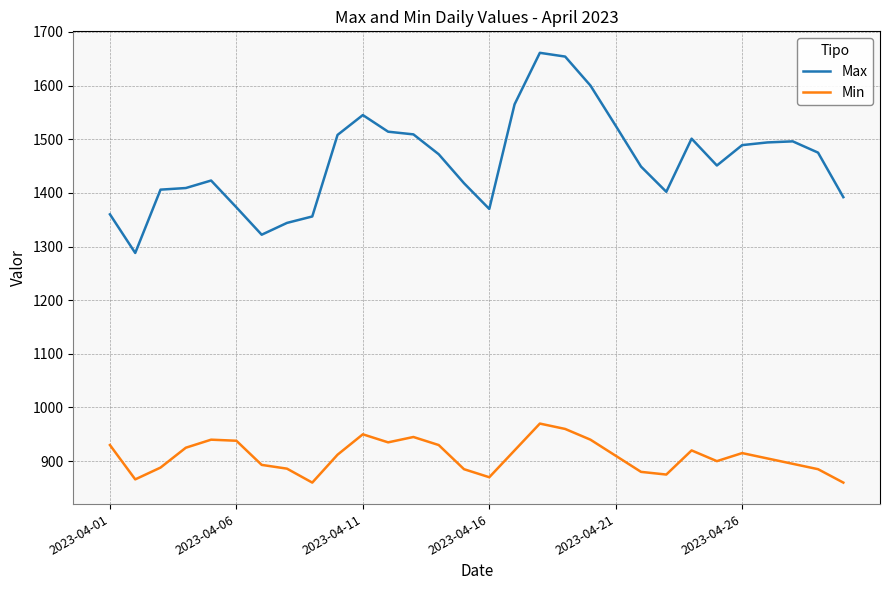

True or false: Min and Max cross at least once.

False